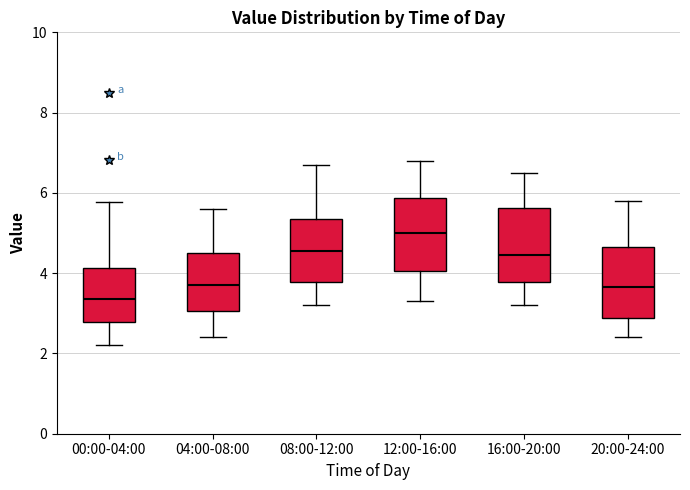

Reading left to right, read every box against the y-axis: the position of its median line, the range the box covers, and the ends of its whiskers. The values are not printed on the chart, so give them approximately, as read against the axis.

00:00-04:00: median 3.4, box 2.8 to 4.2, whiskers 2.2 to 5.8
04:00-08:00: median 3.8, box 3.0 to 4.6, whiskers 2.4 to 5.6
08:00-12:00: median 4.6, box 3.8 to 5.4, whiskers 3.2 to 6.8
12:00-16:00: median 5.0, box 4.0 to 5.8, whiskers 3.4 to 6.8
16:00-20:00: median 4.4, box 3.8 to 5.6, whiskers 3.2 to 6.6
20:00-24:00: median 3.6, box 2.8 to 4.6, whiskers 2.4 to 5.8